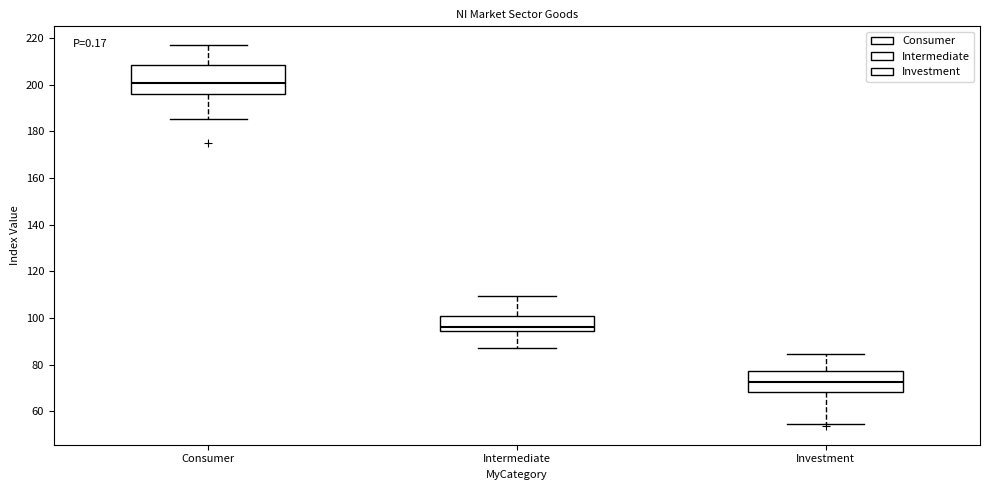

Reading left to right, read every box against the y-axis: the position of its median line, the range the box covers, and the ends of its whiskers. The values are not printed on the chart, so give them approximately, as read against the axis.

Consumer: median 200, box 196 to 208, whiskers 186 to 216
Intermediate: median 96, box 94 to 100, whiskers 88 to 110
Investment: median 72, box 68 to 78, whiskers 54 to 84